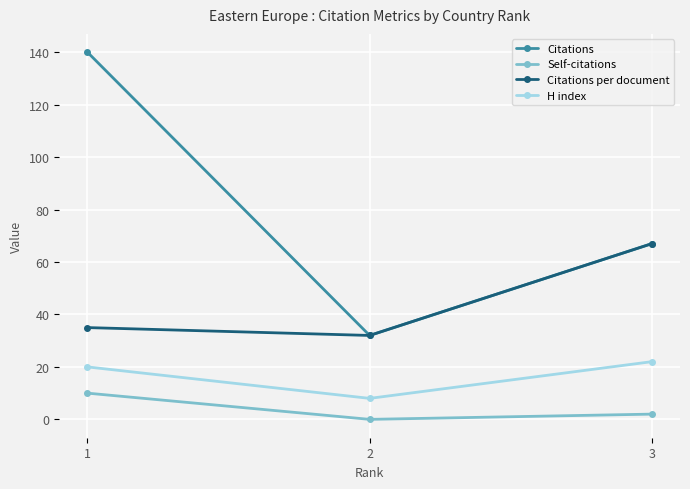

What is the average value of the Self-citations series?

4